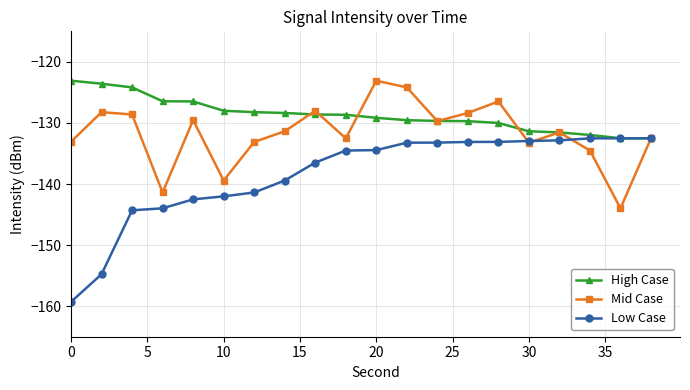

Which series has the largest range (max minus min)?

Low Case